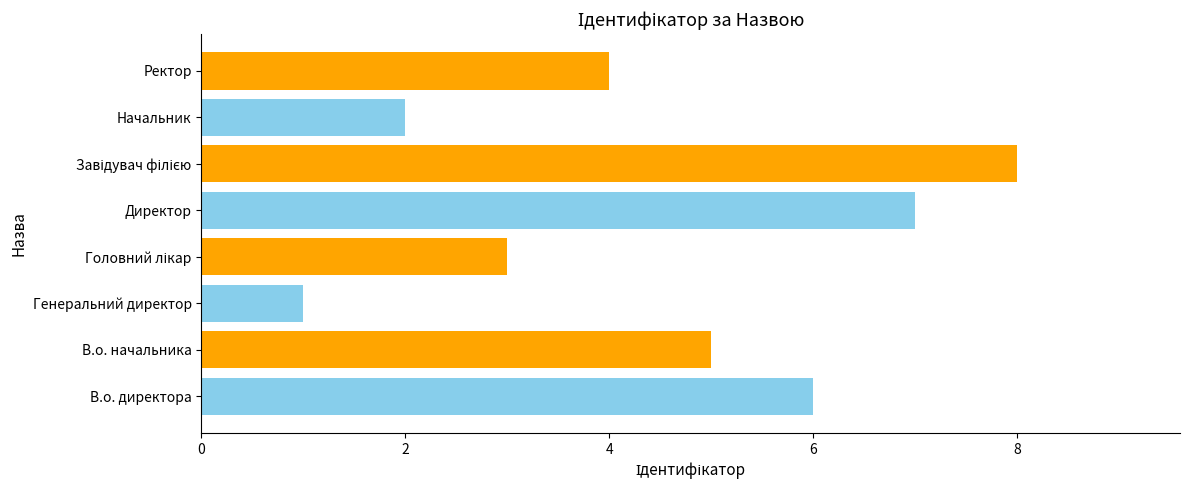

Approximately how many times larger is the value at В.о. начальника compared to Начальник?

2.5